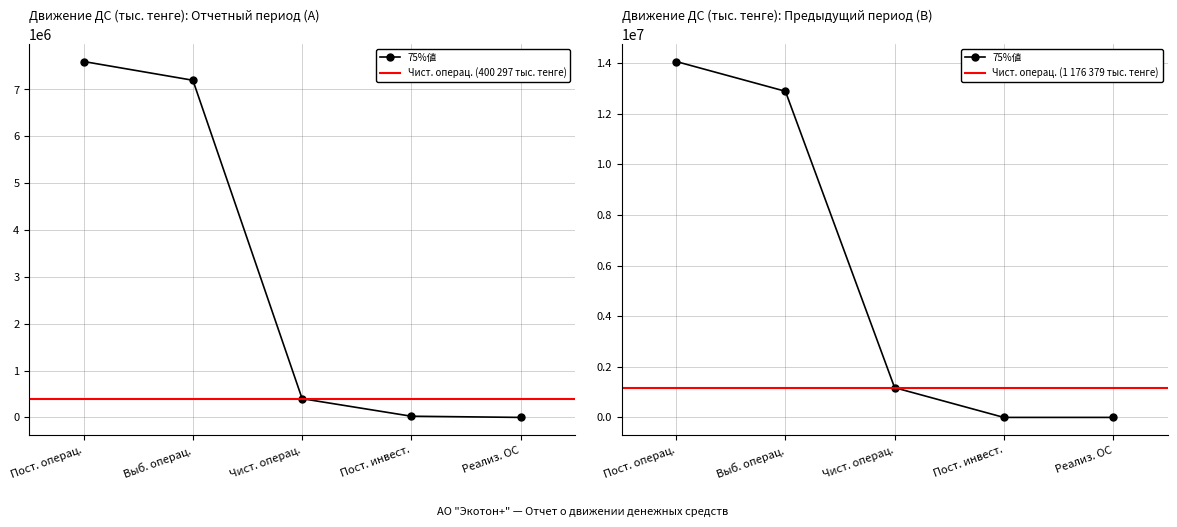

Read the Поступление (операц.) value at 1.

14069182